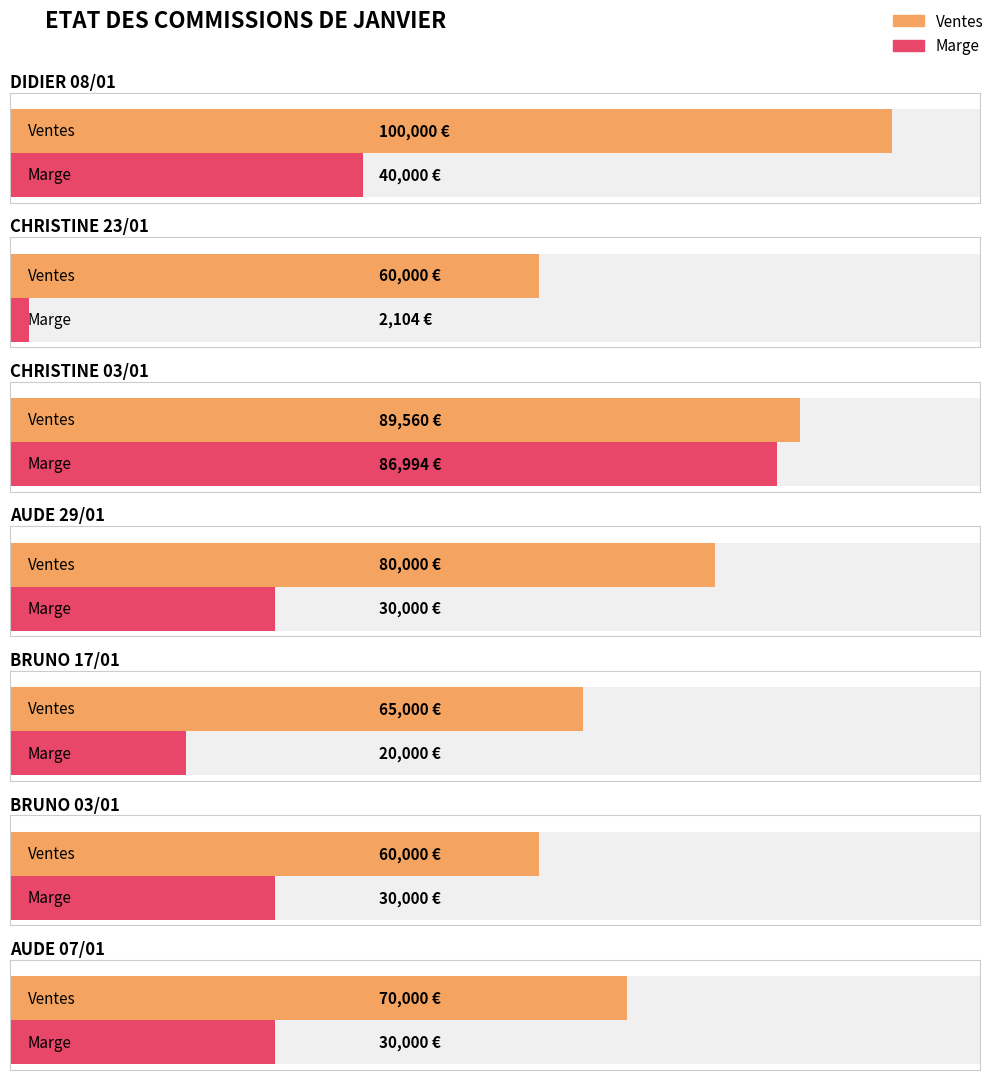

Rank the series by their maximum value, from highest to lowest.

Ventes, Marge